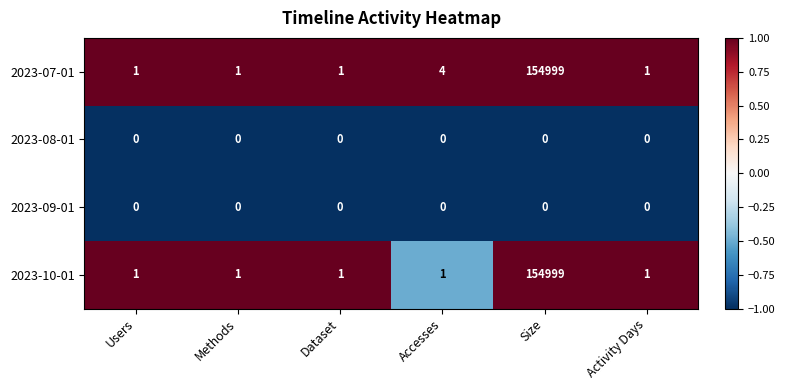

What is the minimum value shown in the chart?

0